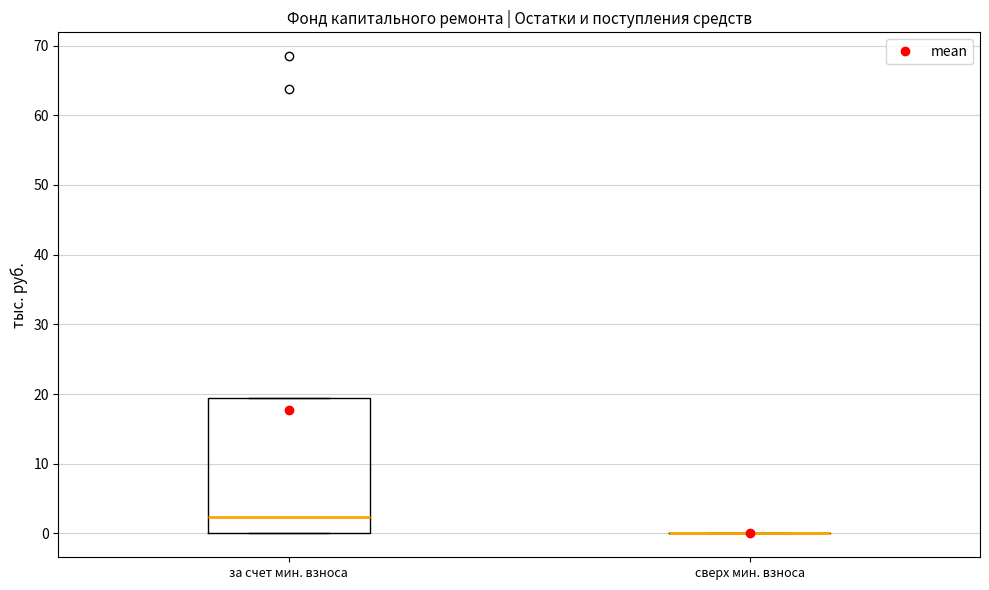

Reading left to right, read every box against the y-axis: the position of its median line, the range the box covers, and the ends of its whiskers. The values are not printed on the chart, so give them approximately, as read against the axis.

за счет мин. взноса: median 2, box 0 to 19, whiskers 0 to 19
сверх мин. взноса: box collapsed to a line at 0, whiskers 0 to 0